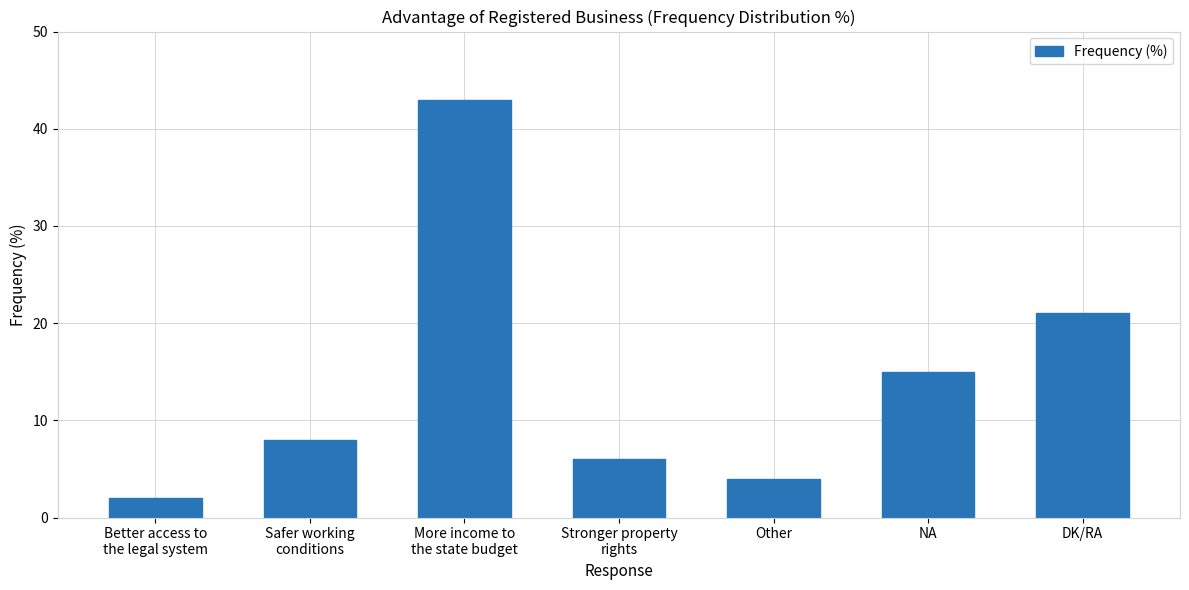

Are the bars grouped side by side (vs. stacked)?

No